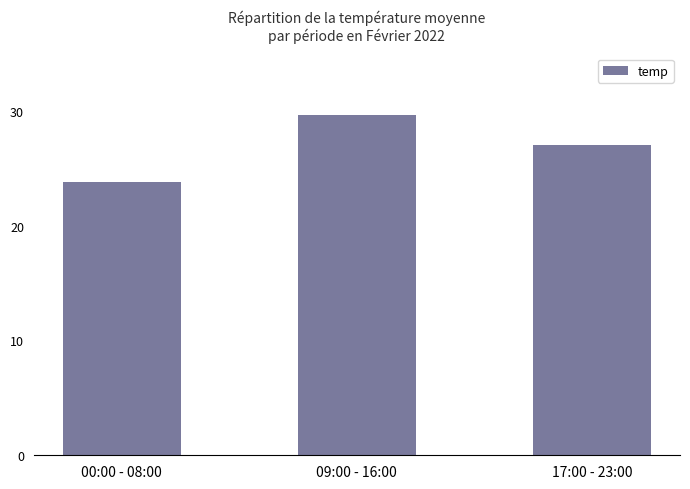

What is the ratio of the value at 00:00 - 08:00 to the value at 17:00 - 23:00?

0.9